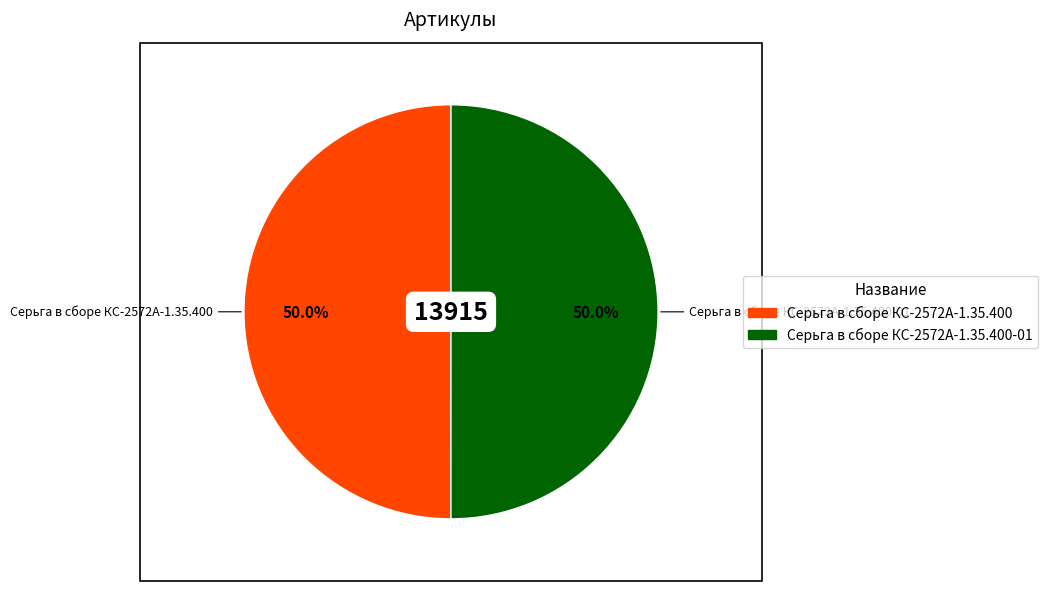

What is the ratio of the value at Серьга в сборе КС-2572А-1.35.400-01 to the value at Серьга в сборе КС-2572А-1.35.400?

1.0